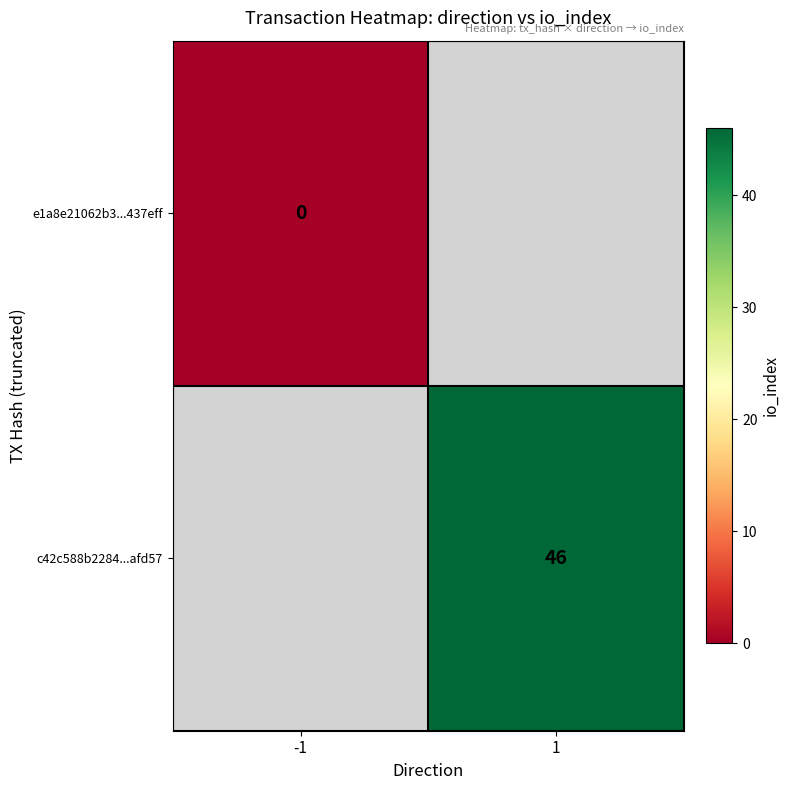

Is the value of c42c588b2284...afd57 at 1 greater than the value of e1a8e21062b3...437eff at -1?

Yes